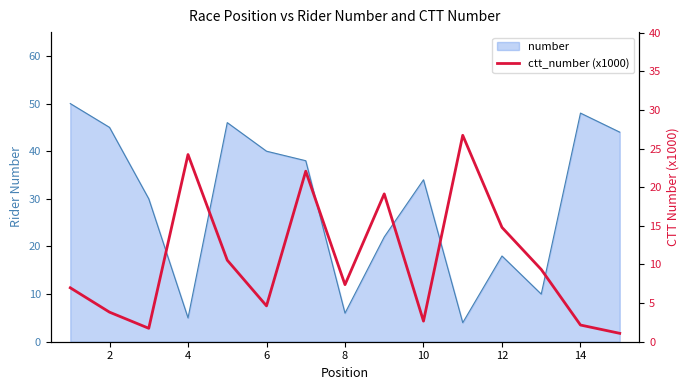

Which has a higher value, 10 or 12?

10